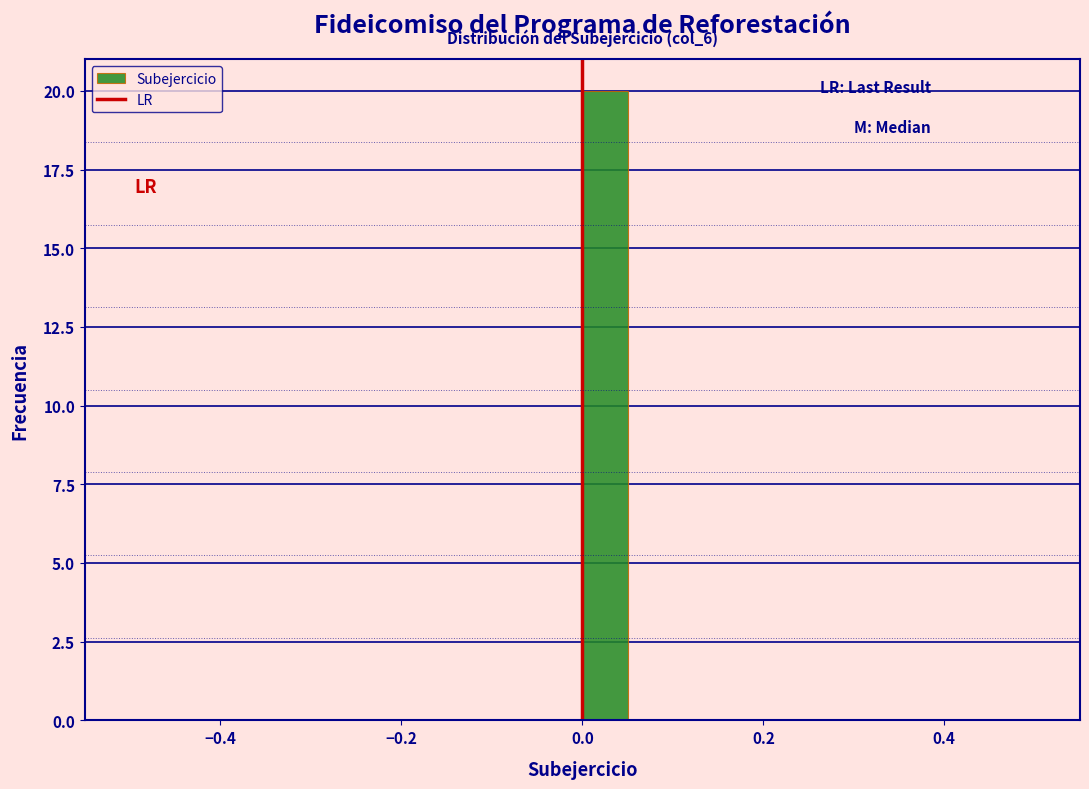

Read against the x-axis, roughly where is the centre of the tallest bar?

0.02